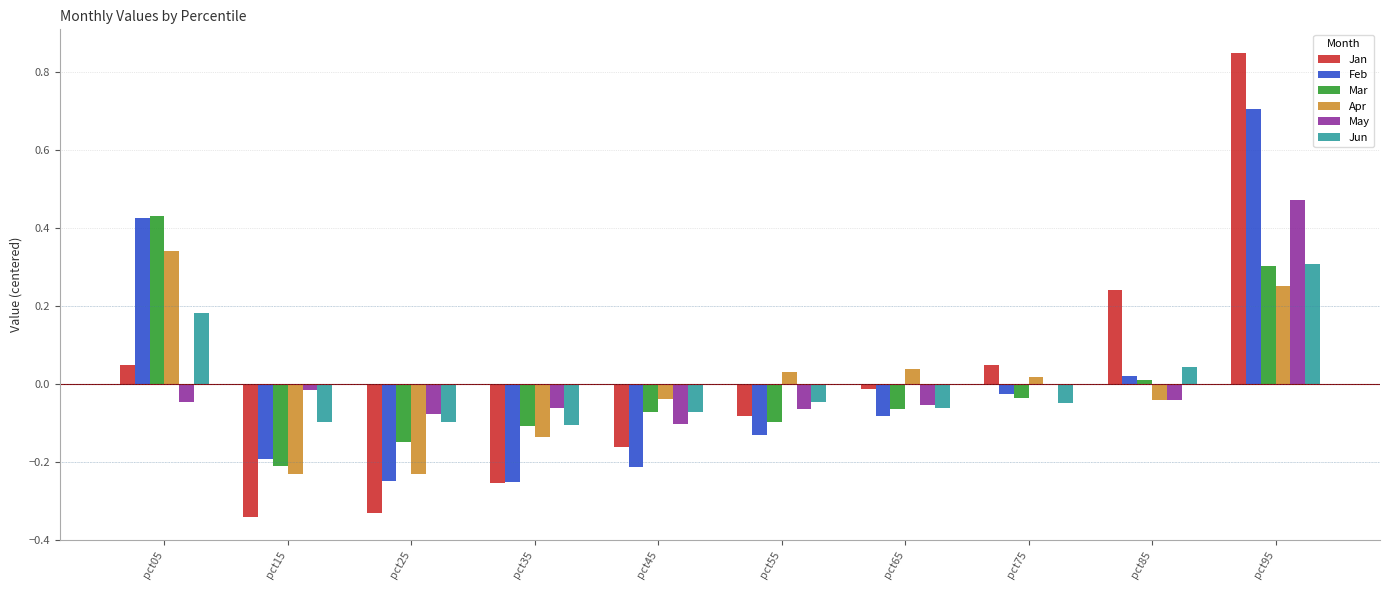

At which category does the chart reach its peak across all series?

pct95